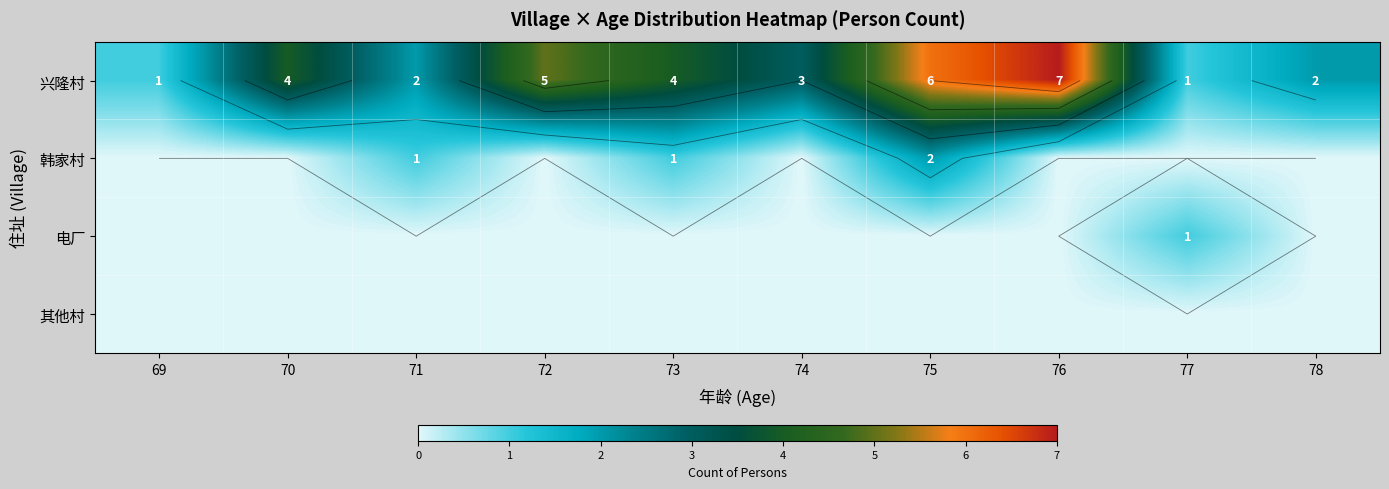

The 其他村 series shows 0 at 74. True or false?

True